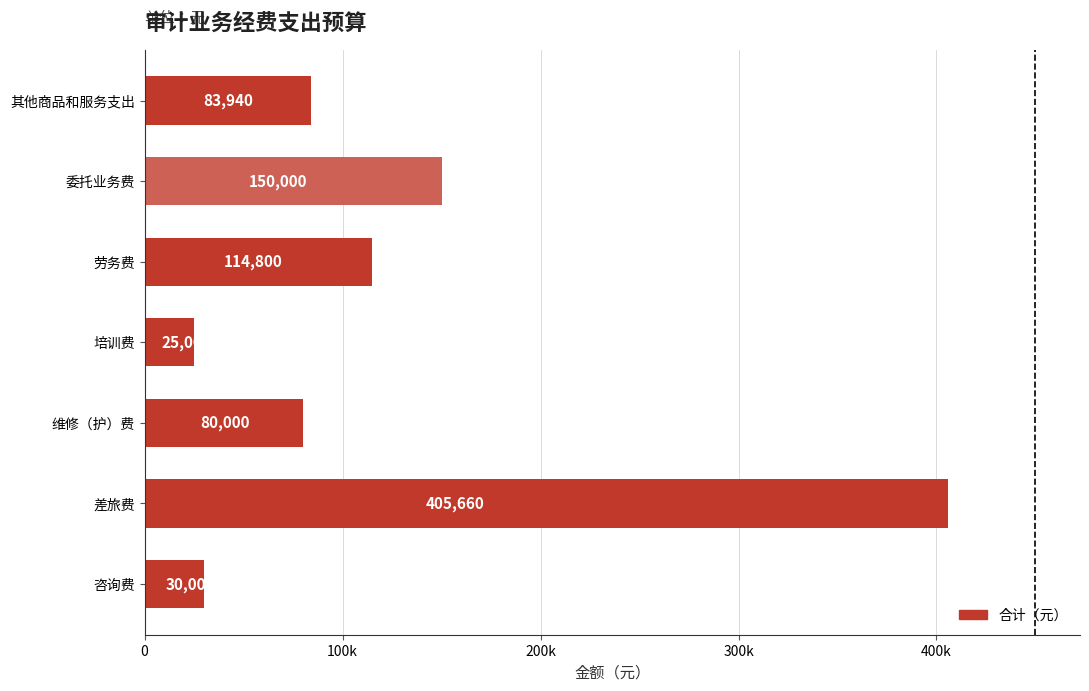

What is the sum of all values?

889400